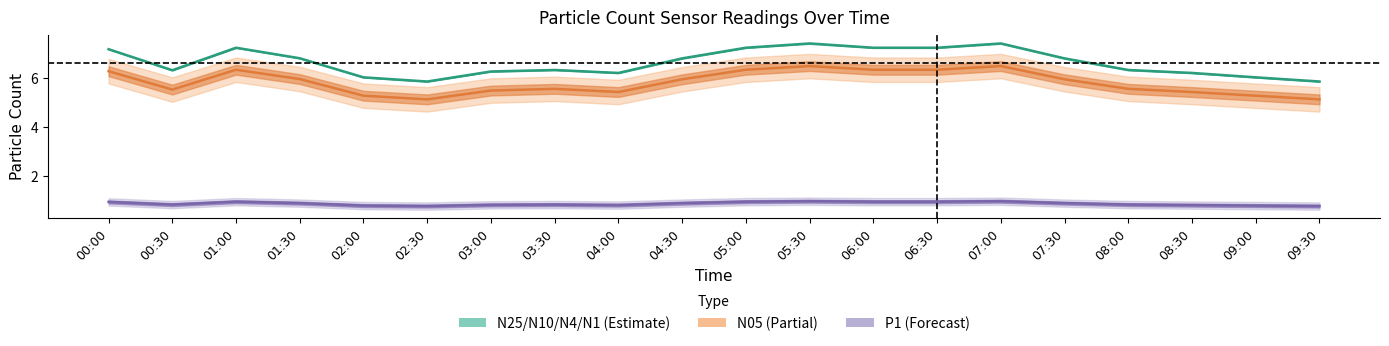

Count the number of data series in this chart.

3